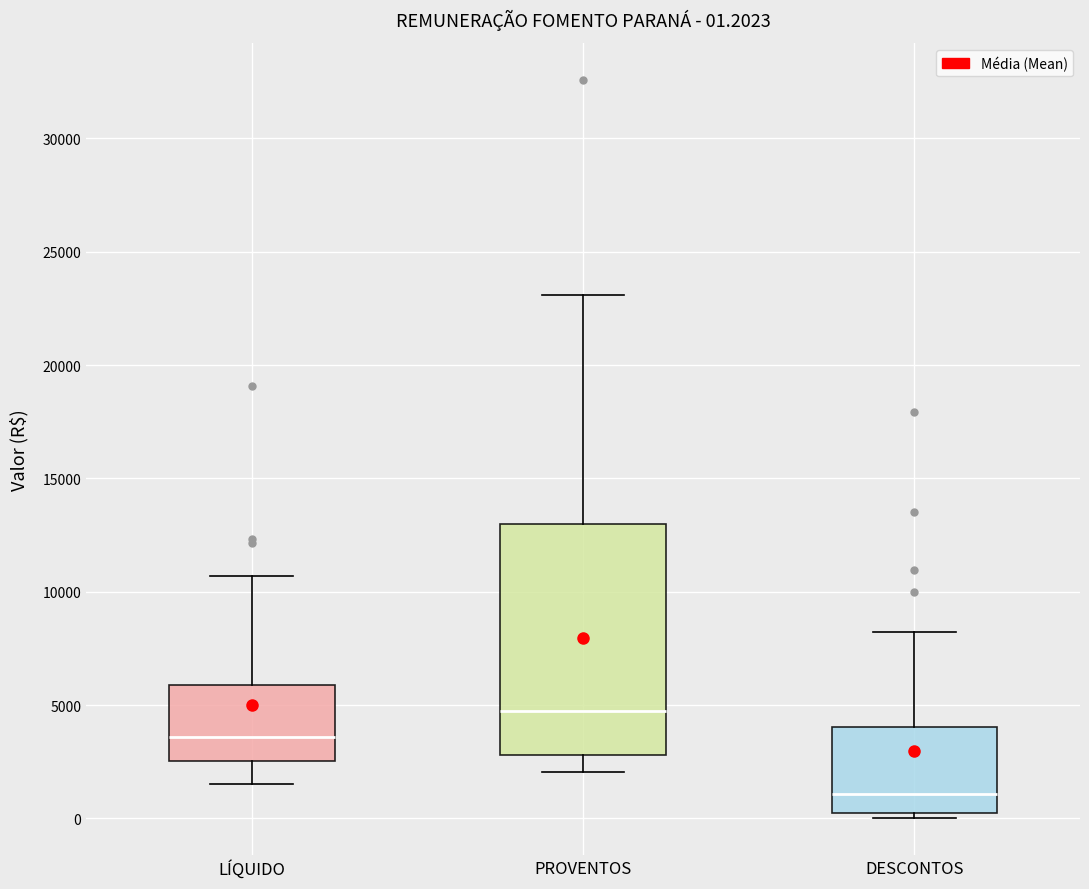

Which box's median line is the lowest?

DESCONTOS